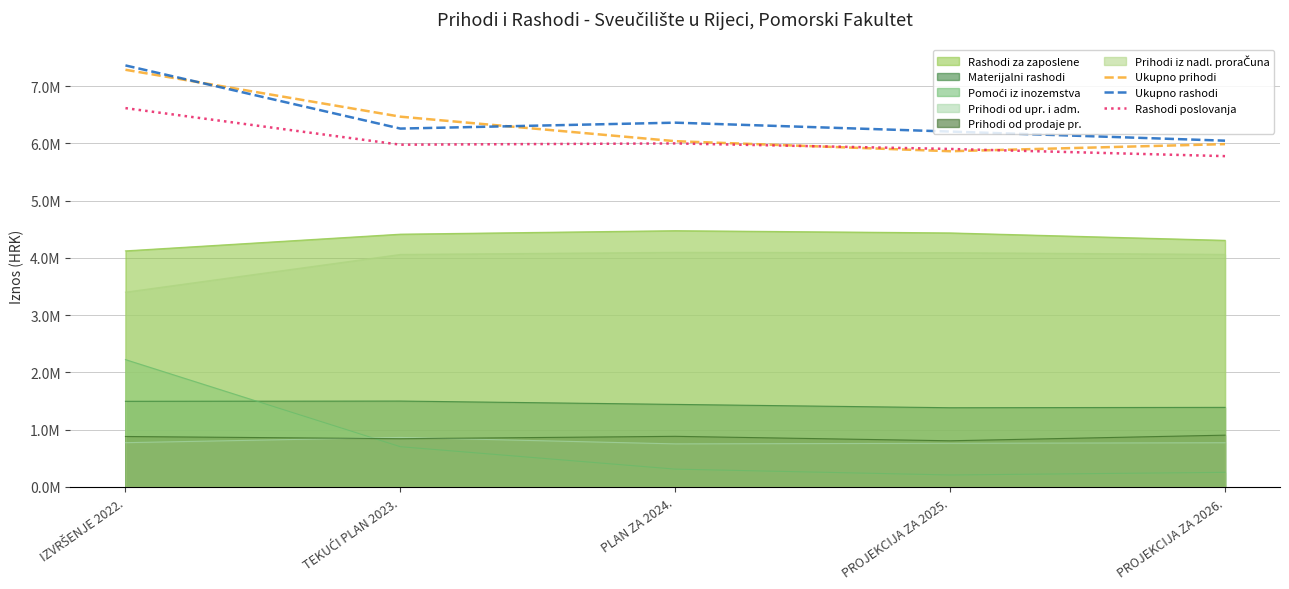

Which series has the widest spread of values?

Ukupno prihodi